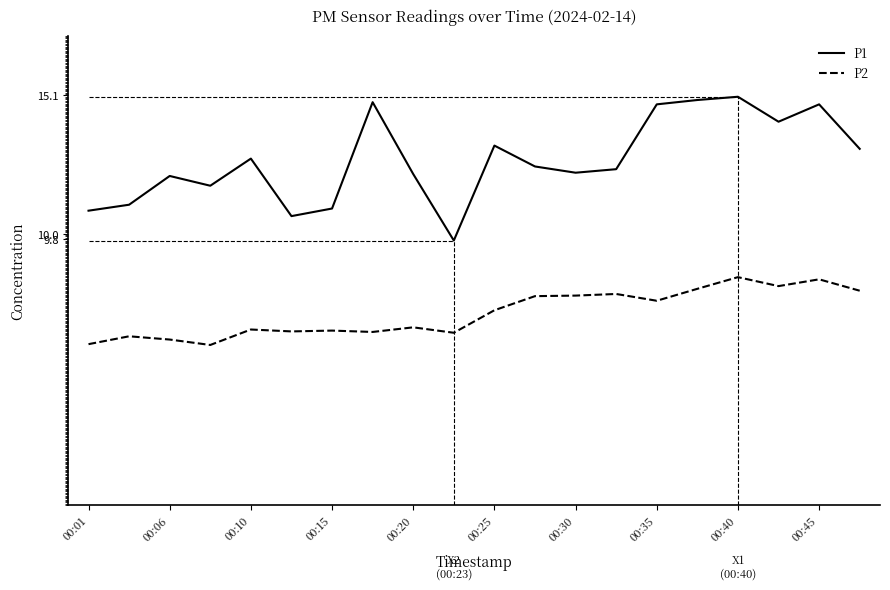

What are all the series names shown in the legend?

P1, P2